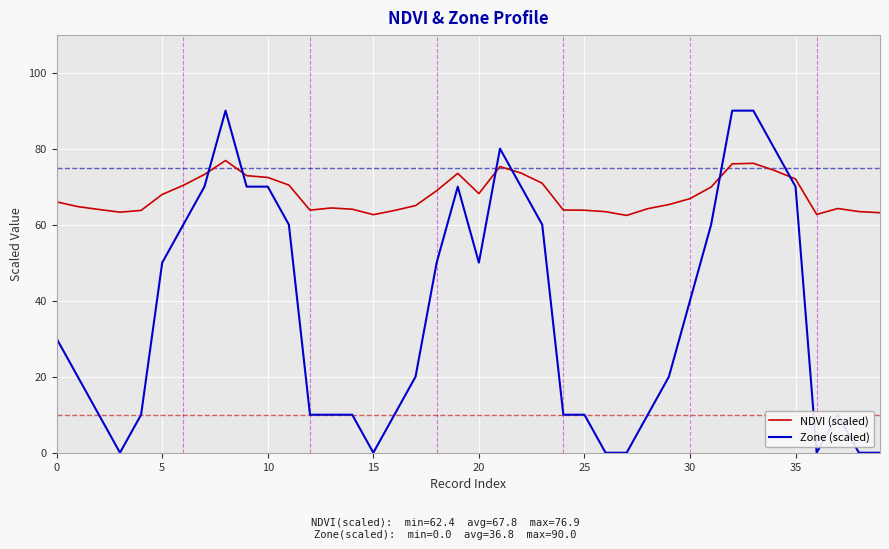

What are all the series names shown in the legend?

NDVI (scaled), Zone (scaled)